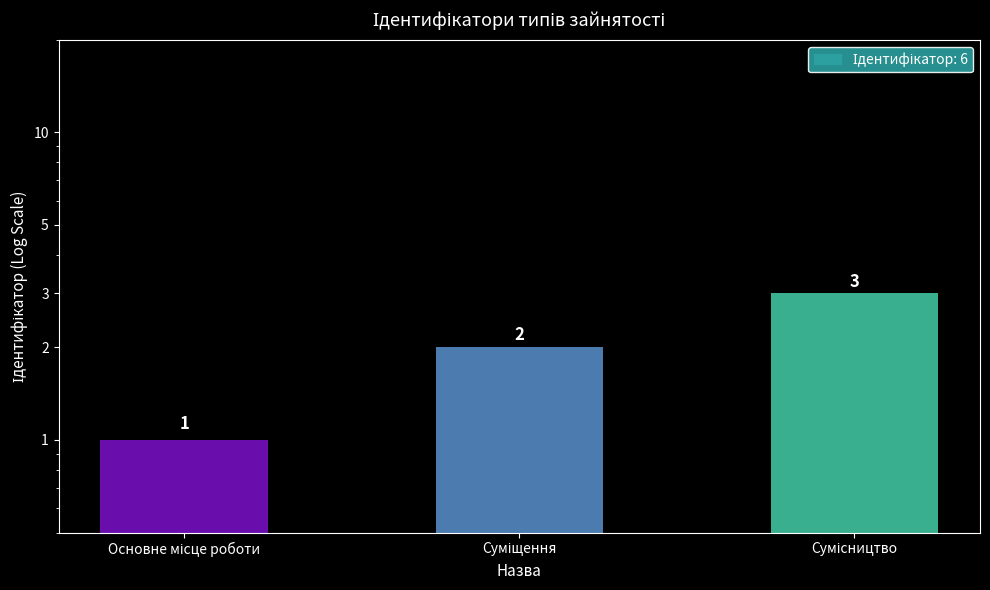

Read the value at Основне місце роботи.

1